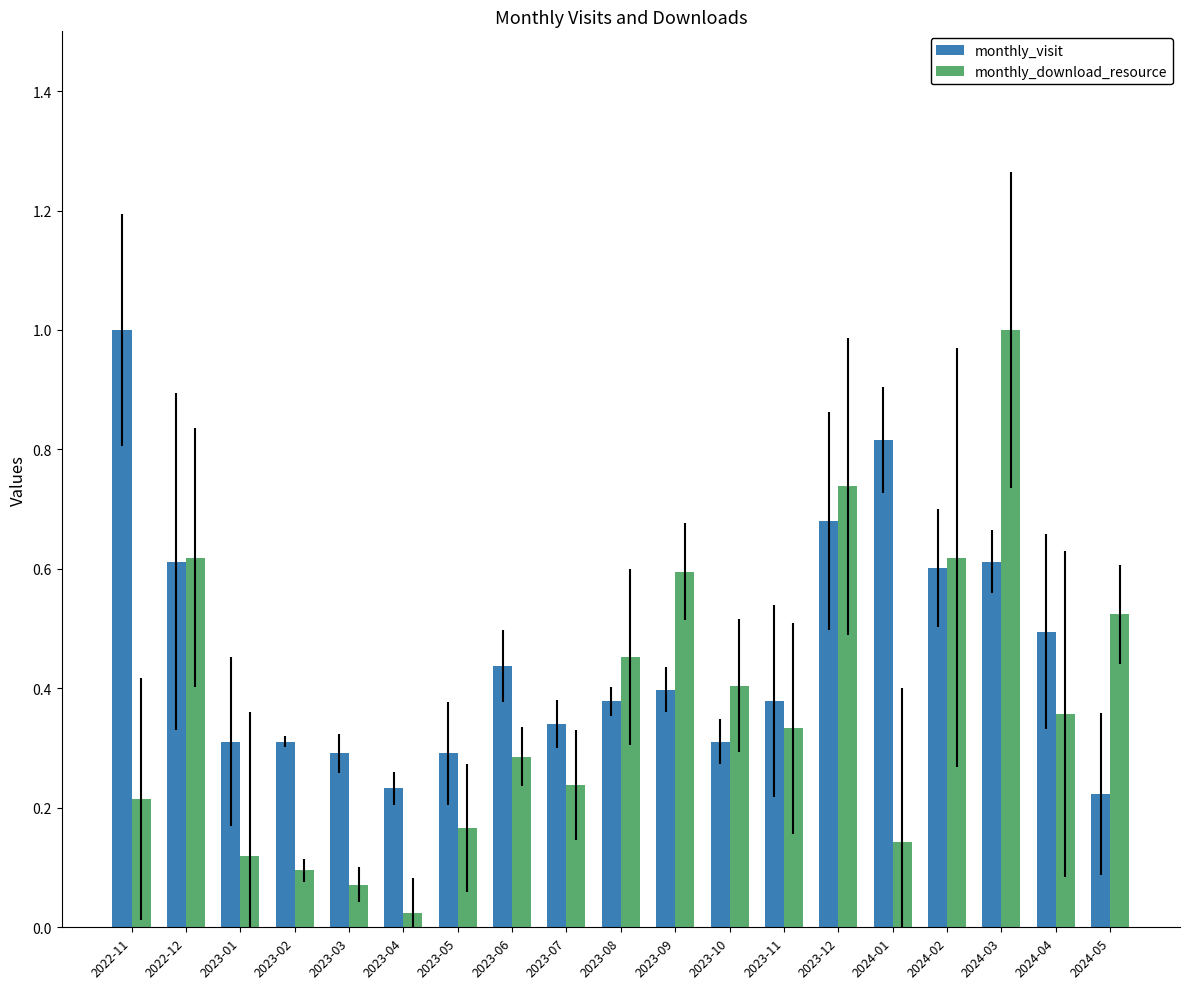

Between 2023-03 and 2023-12, which series saw the biggest shift?

monthly_download_resource